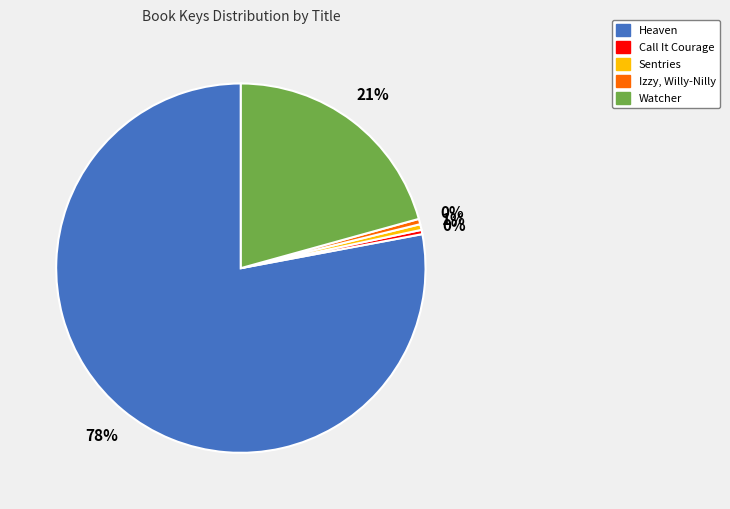

How many slices are in this pie chart?

5